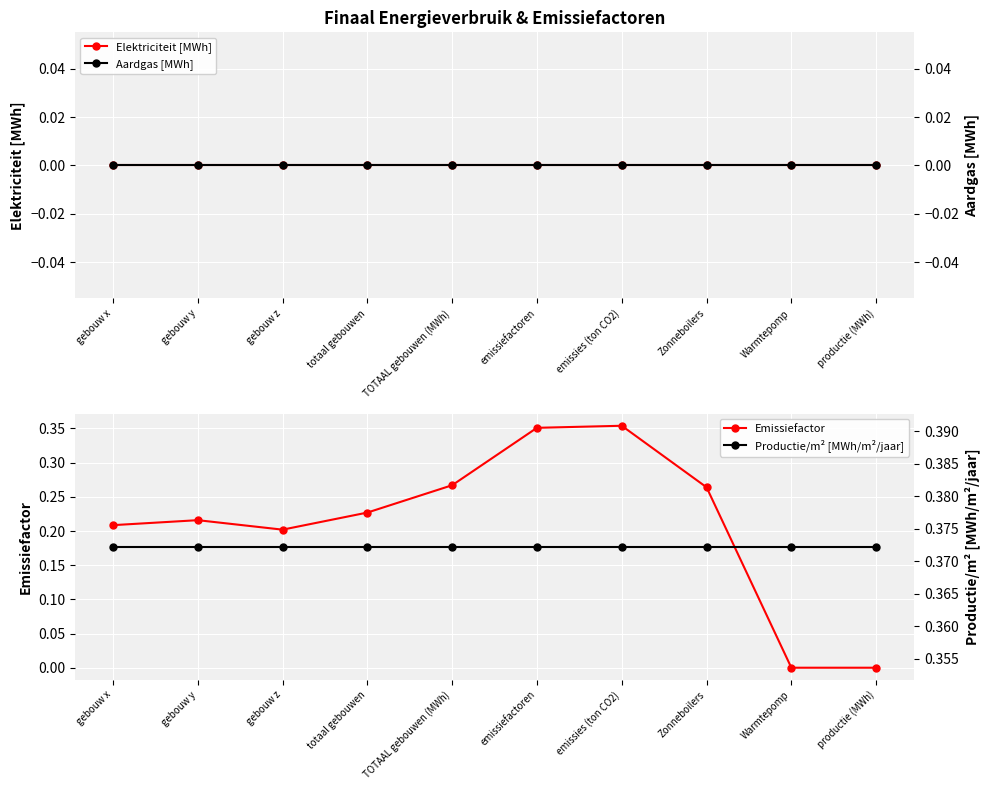

True or false: Aardgas [MWh] has more than 1 points higher than both neighbors.

False